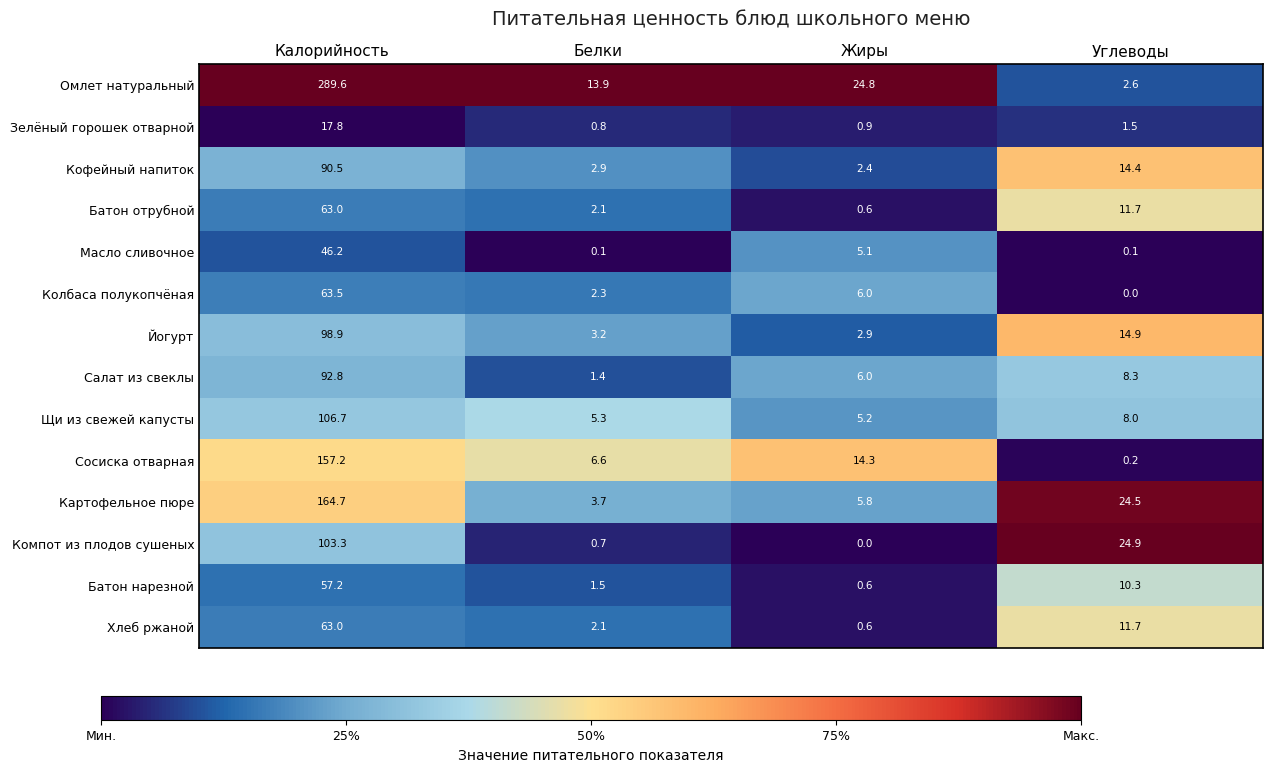

What is the spread (max minus min) of values at Углеводы?

24.9